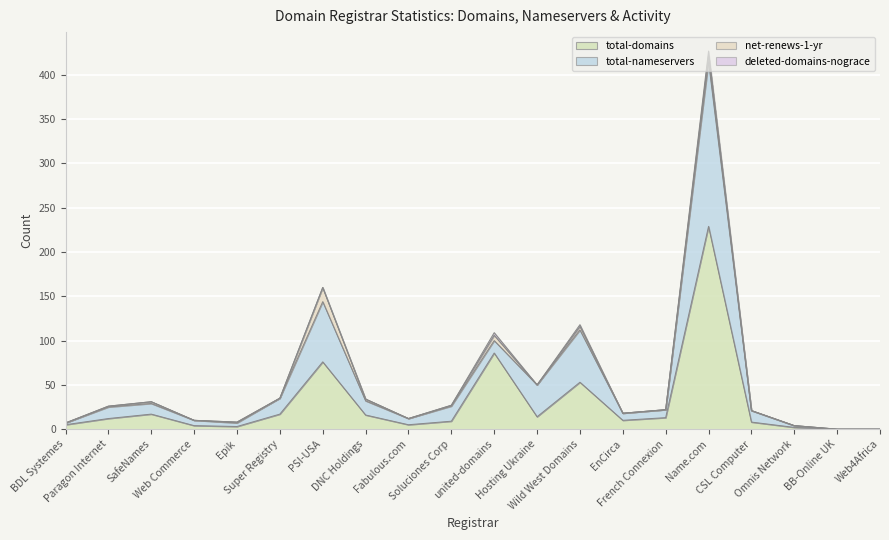

What is the highest value of the total-domains series?

229